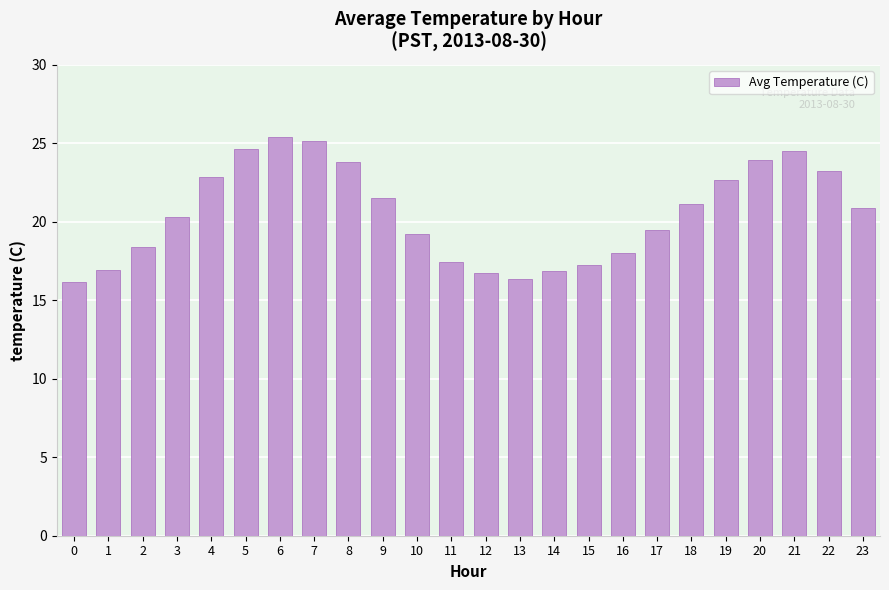

Where does the data first go above 20?

3